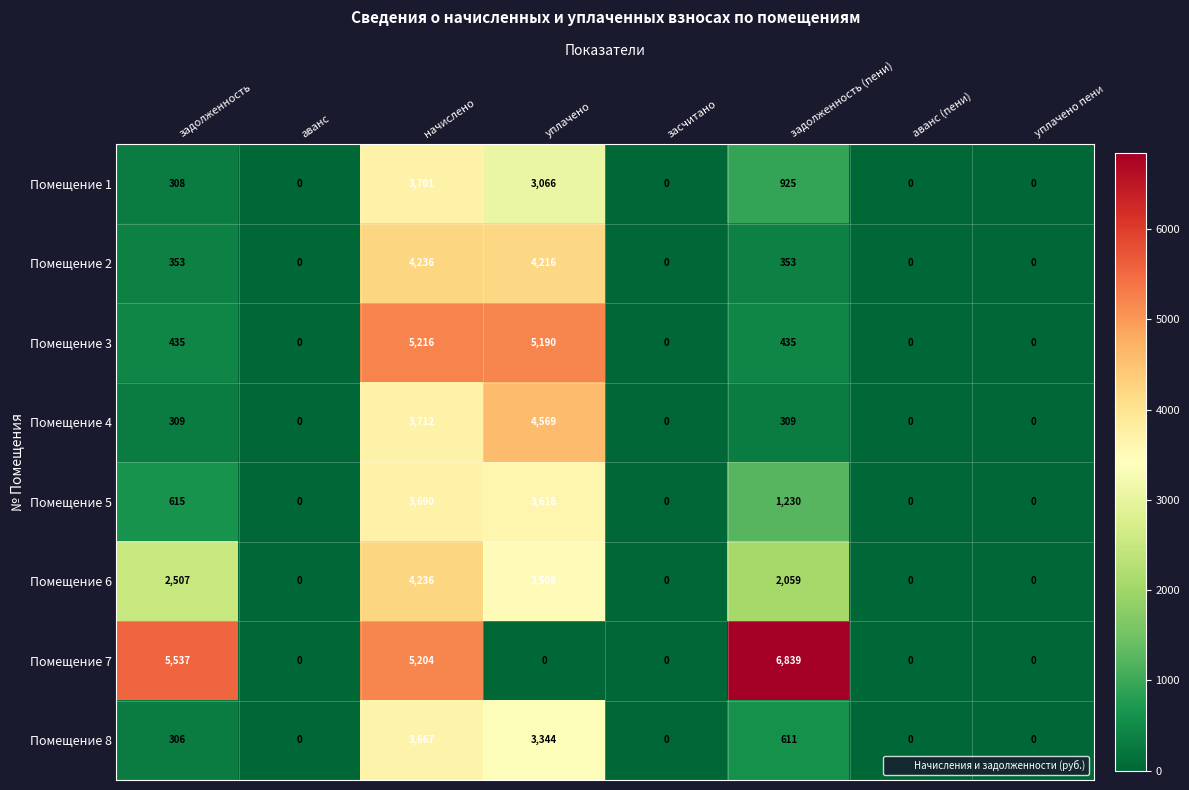

What is the difference between the highest and lowest values at задолженность (пени)?

6530